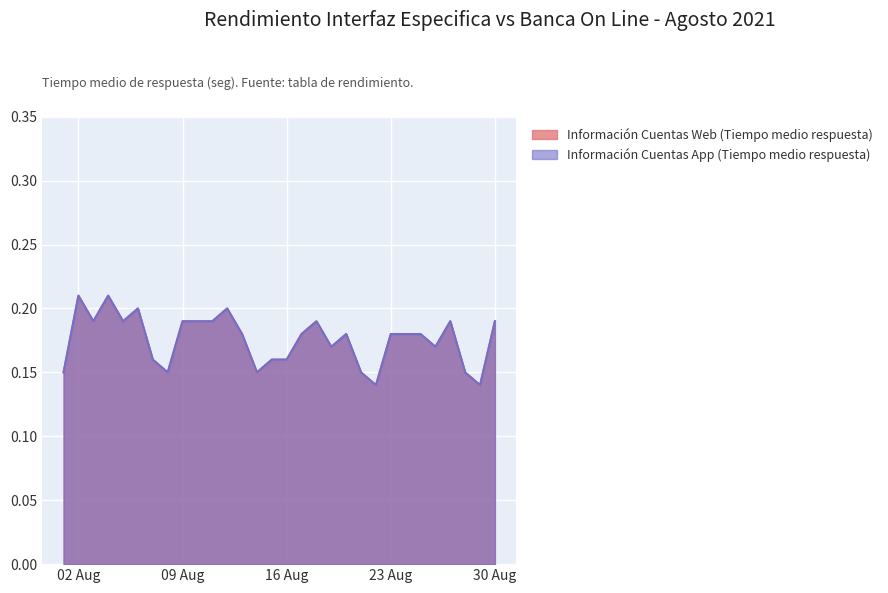

Rank the categories by Información Cuentas Web (Tiempo medio respuesta) value from lowest to highest.

2021-08-22, 2021-08-29, 2021-08-01, 2021-08-08, 2021-08-14, 2021-08-21, 2021-08-28, 2021-08-07, 2021-08-15, 2021-08-16, 2021-08-19, 2021-08-26, 2021-08-13, 2021-08-17, 2021-08-20, 2021-08-23, 2021-08-24, 2021-08-25, 2021-08-03, 2021-08-05, 2021-08-09, 2021-08-10, 2021-08-11, 2021-08-18, 2021-08-27, 2021-08-30, 2021-08-06, 2021-08-12, 2021-08-02, 2021-08-04